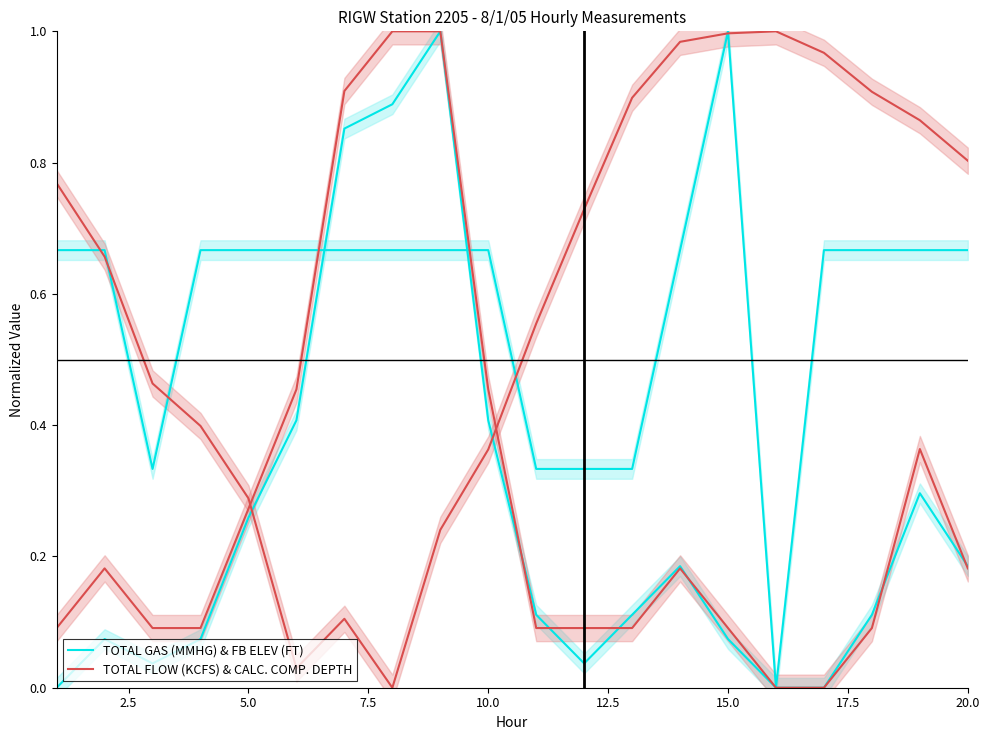

Is this an area chart (filled region under the line)?

No